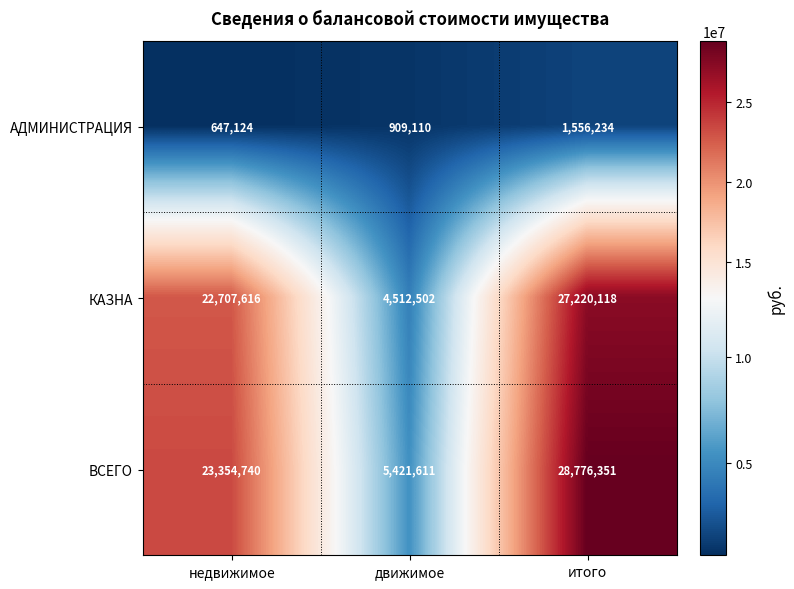

What is the difference between the second highest and minimum values in the АДМИНИСТРАЦИЯ series?

261986